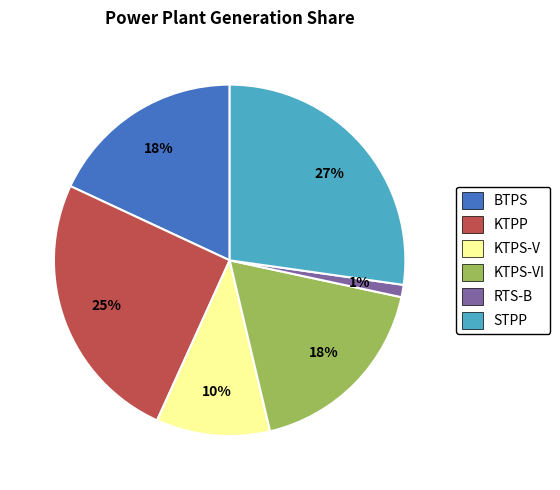

To the nearest percent, what percentage of the pie is KTPS-V?

10%